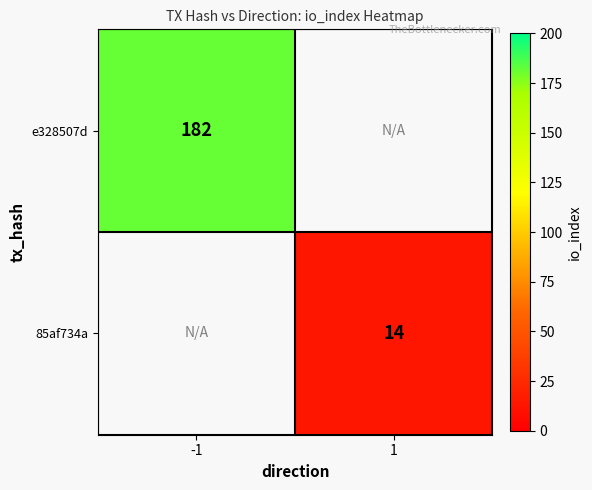

True or false: e328507d has a value of 182 at -1.

True